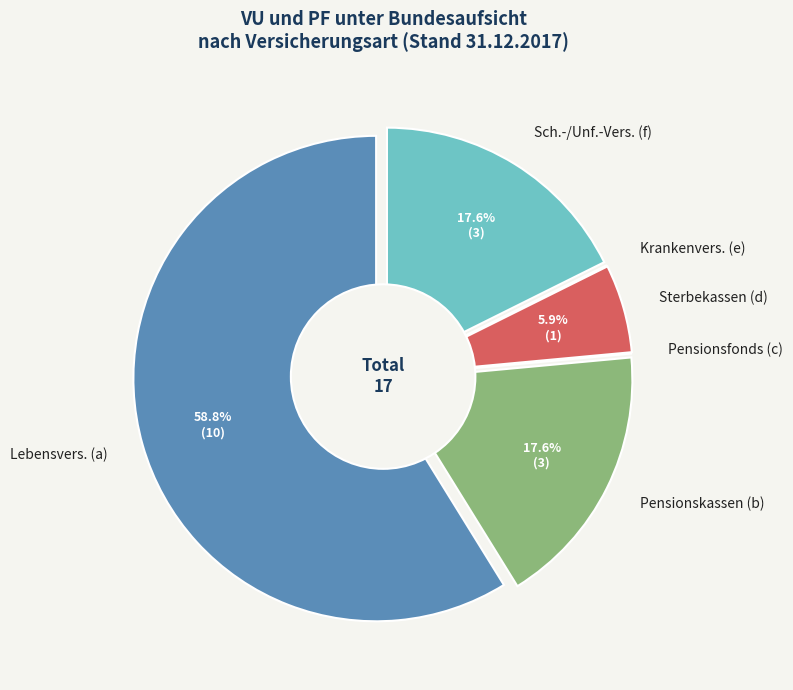

How many segments does this pie chart have?

6